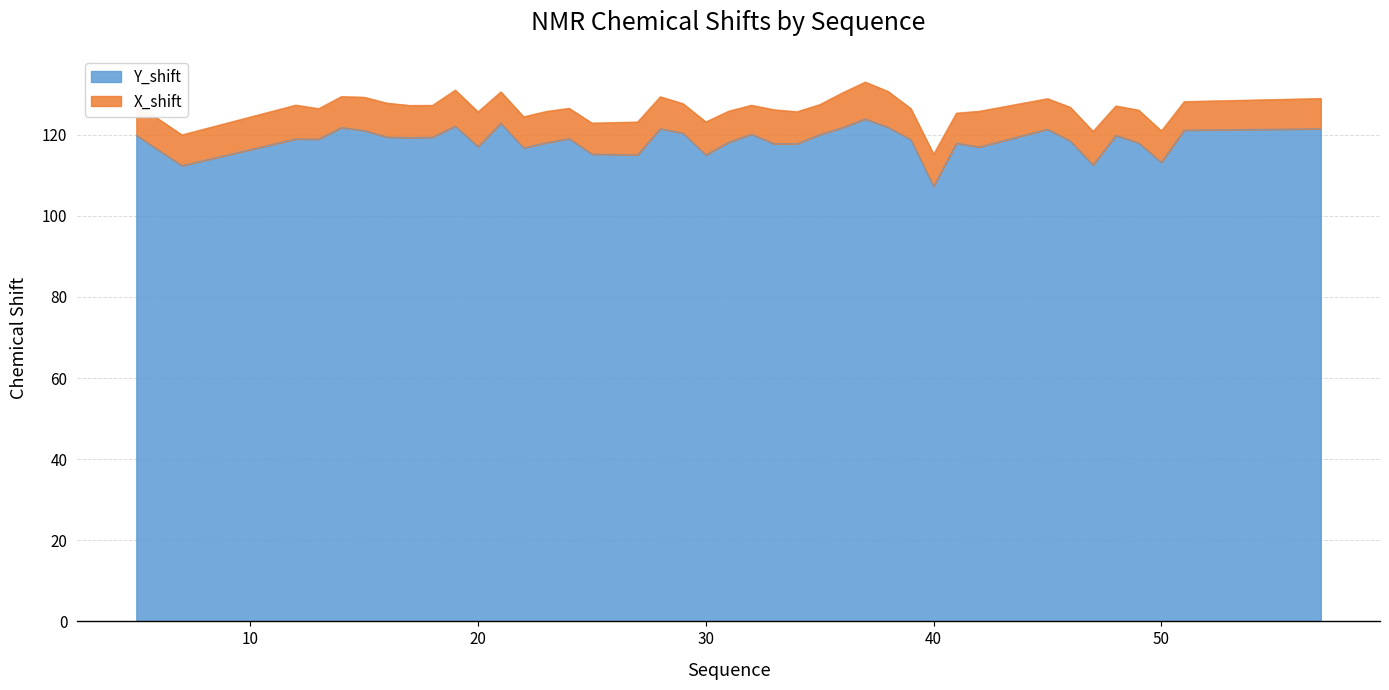

What is the average value?

118.6